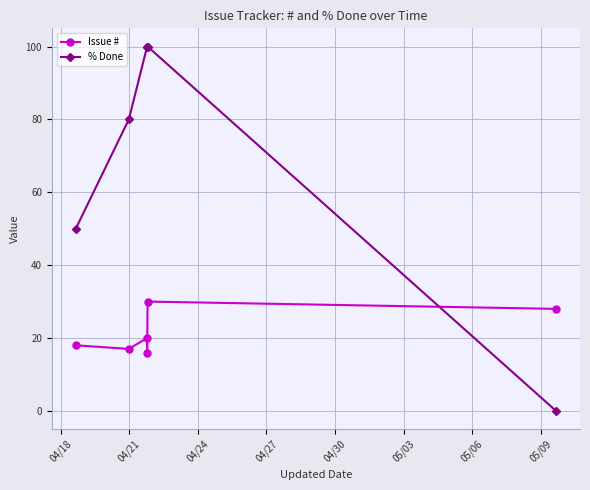

The value of Issue # at 04/27 is 10. True or false?

False